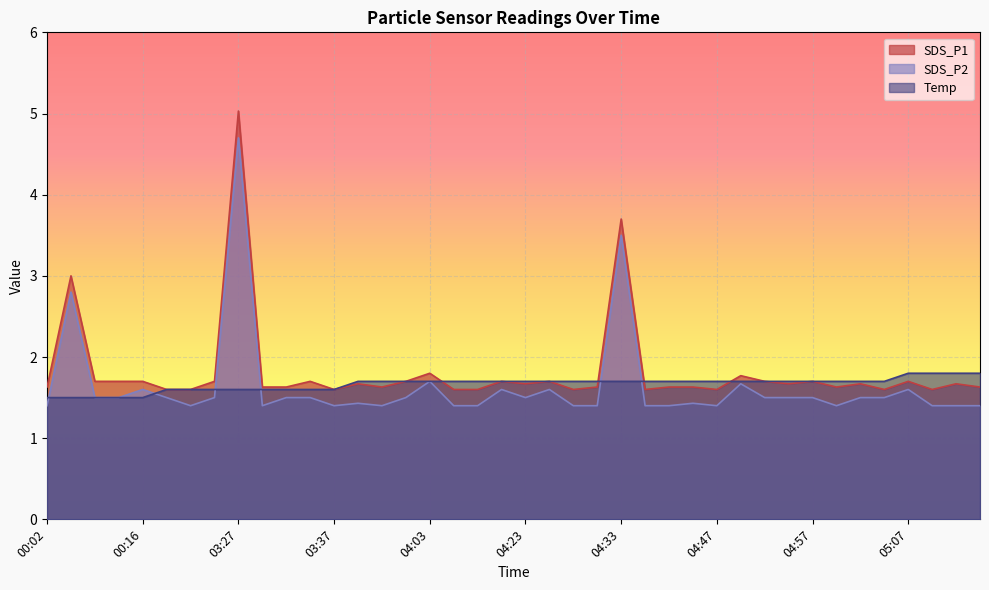

The value of SDS_P2 at 03:19 is 0.5. True or false?

False